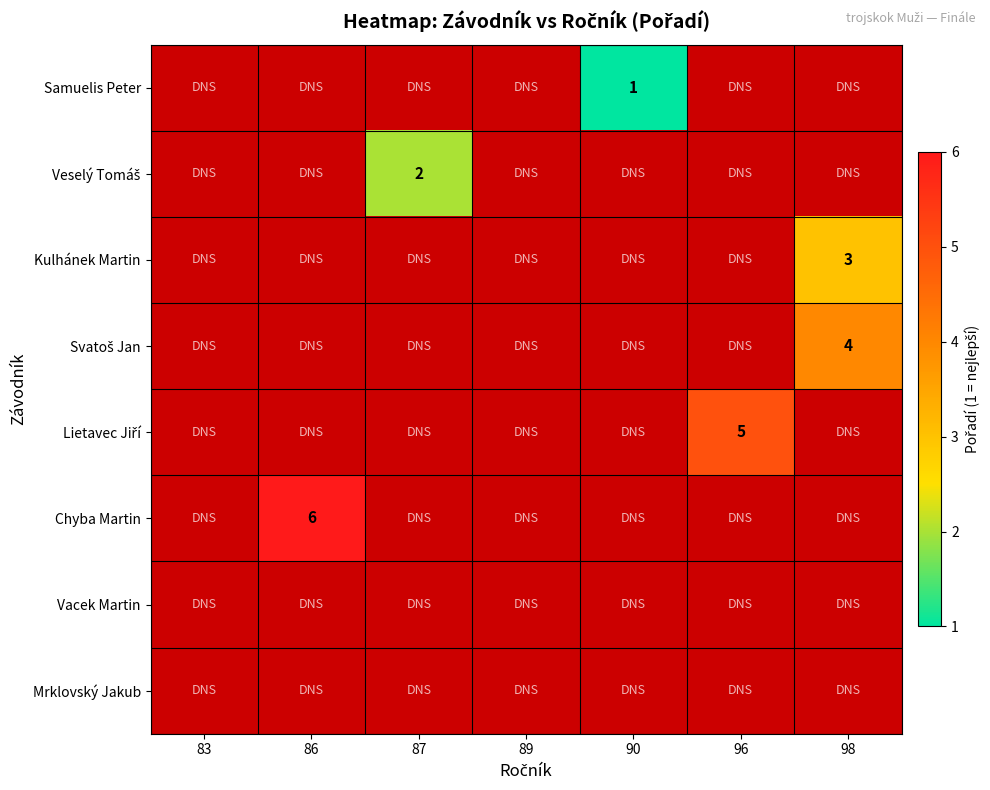

At which category does the chart reach its minimum across all series?

90